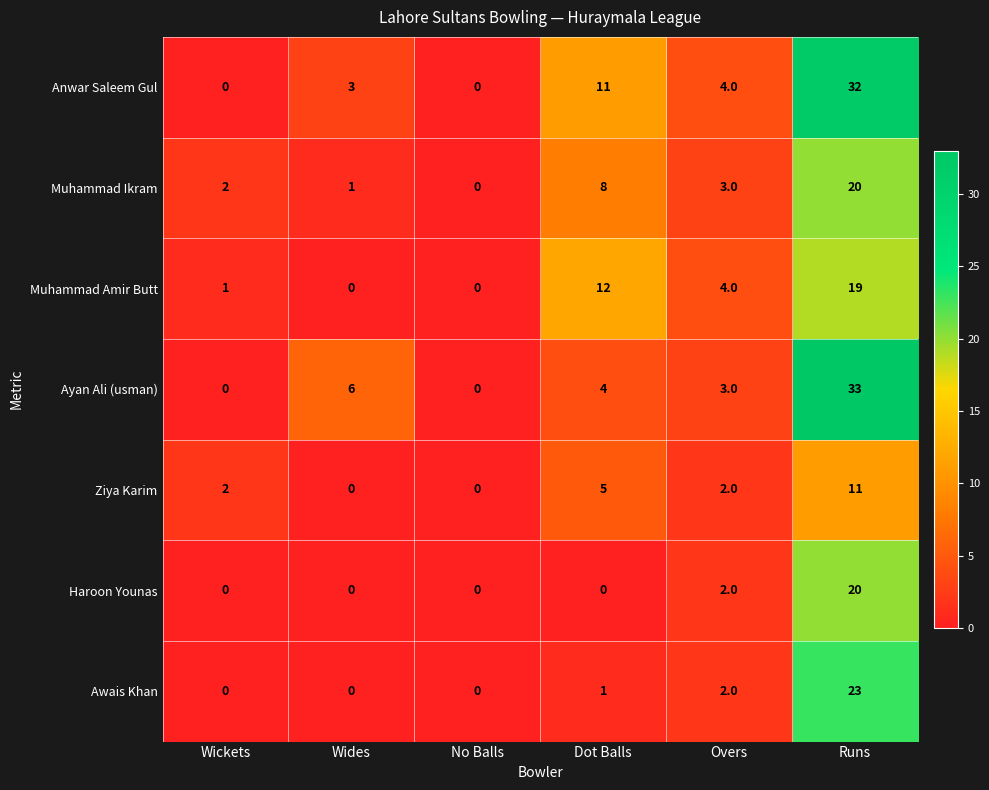

Where does the Ayan Ali (usman) series first go above 4?

Wides